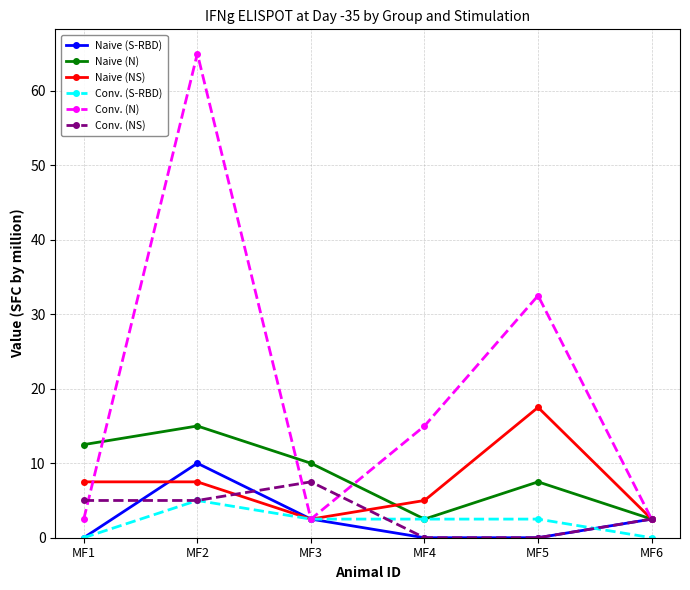

At which category is the sum across all series the highest?

MF2